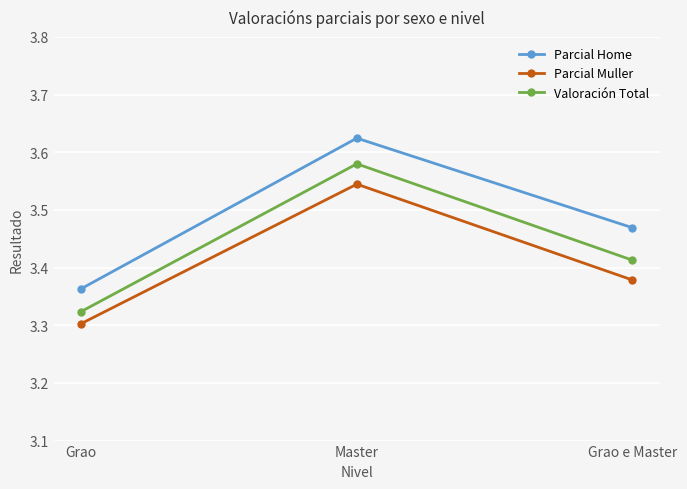

How many lines are shown in the chart?

3